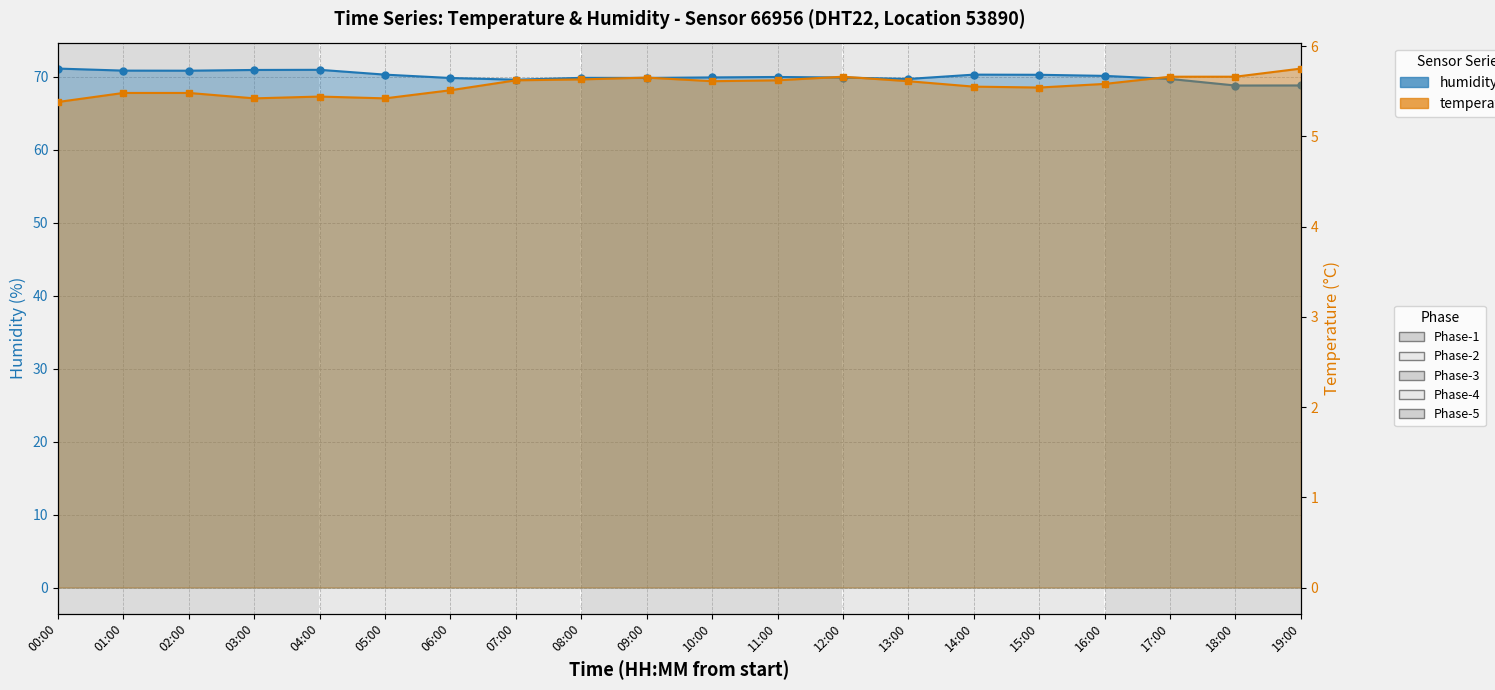

Does the chart display data point markers on the line(s)?

Yes